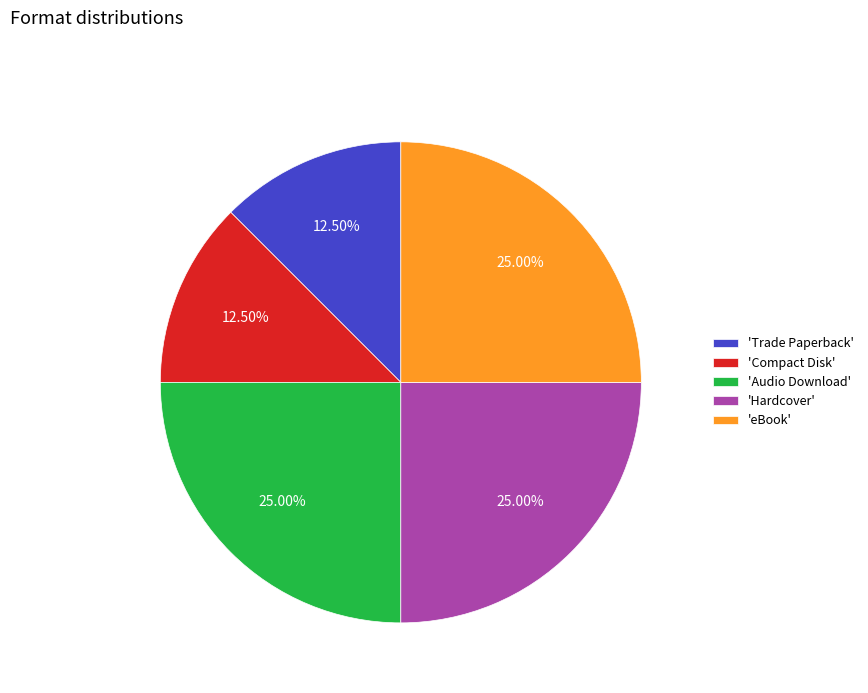

What is the ratio of the value at 'Trade Paperback' to the value at 'Compact Disk'?

1.0